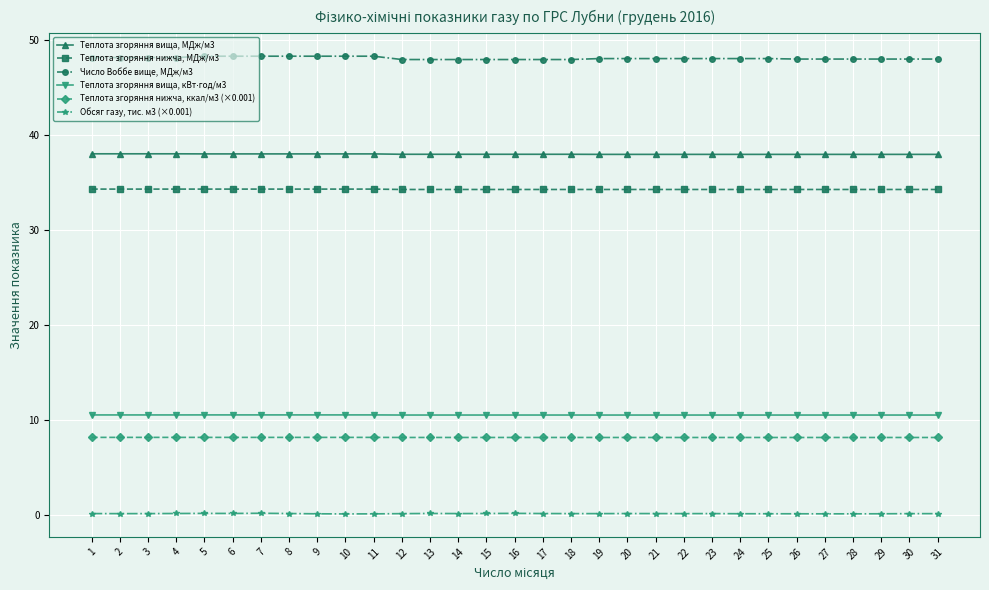

True or false: Обсяг газу, тис. м3 (×0.001) and Теплота згоряння вища, МДж/м3 cross at least once.

False